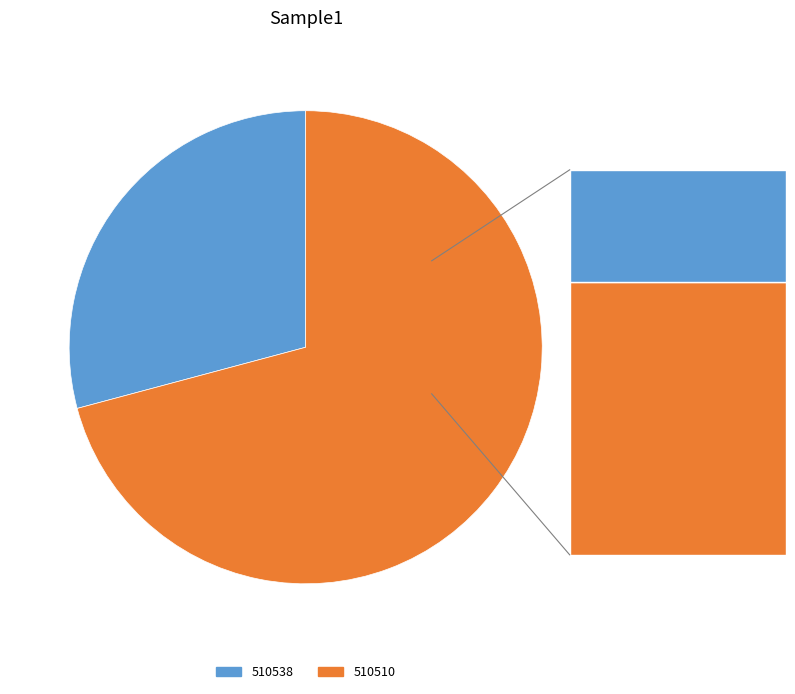

Is it true that 510538 is 38% of the pie?

False